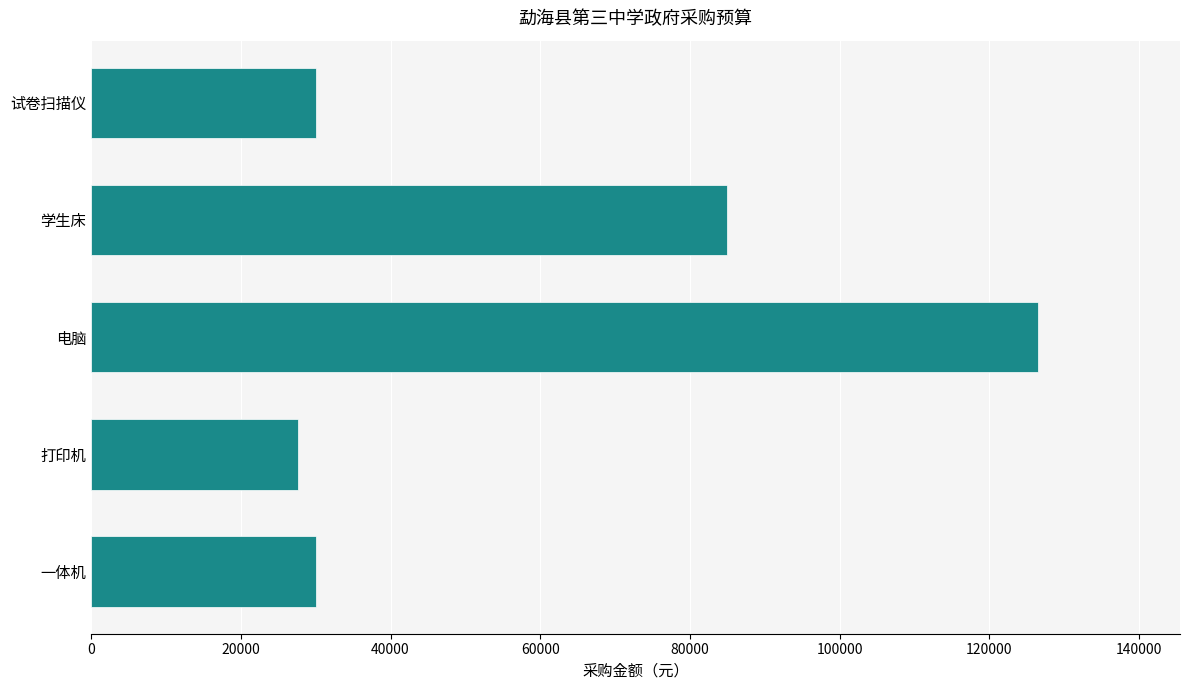

What is the ratio of the value at 试卷扫描仪 to the value at 一体机?

1.0